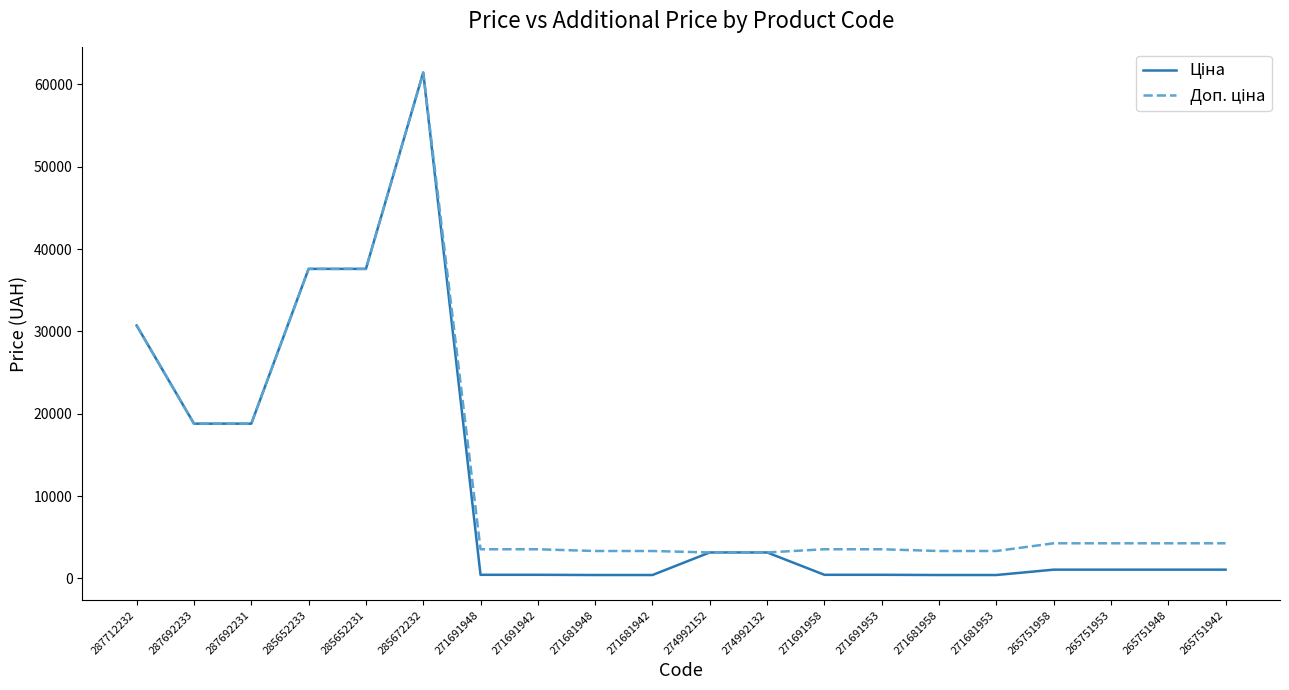

At which category is the sum across all series the highest?

285672232